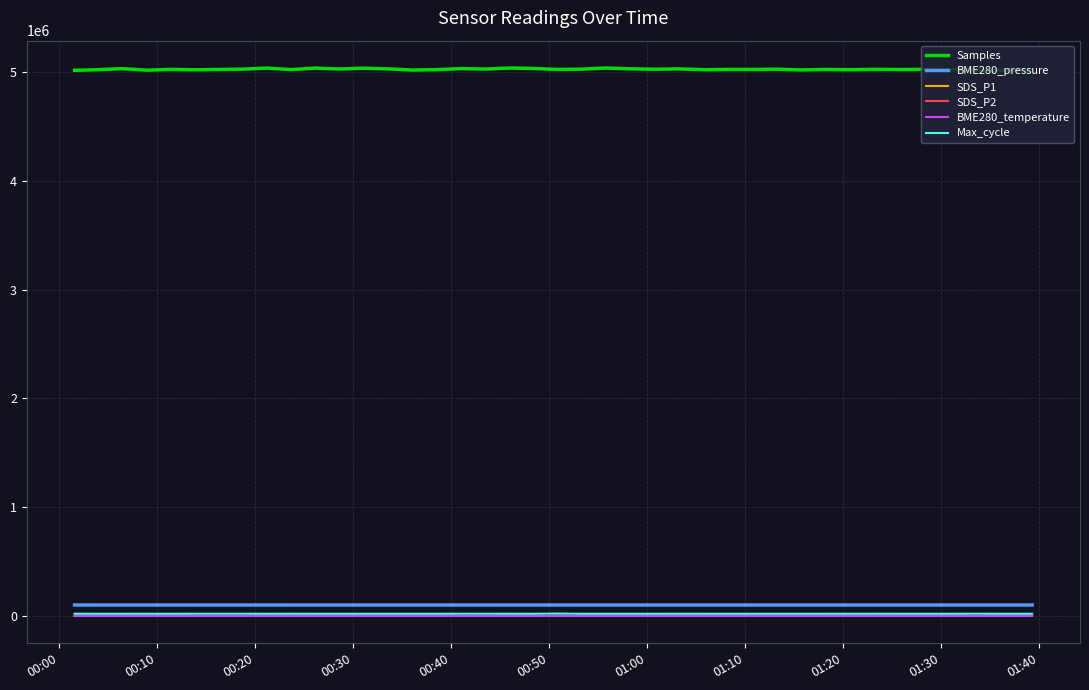

True or false: Max_cycle has more than 0 points higher than both neighbors.

True